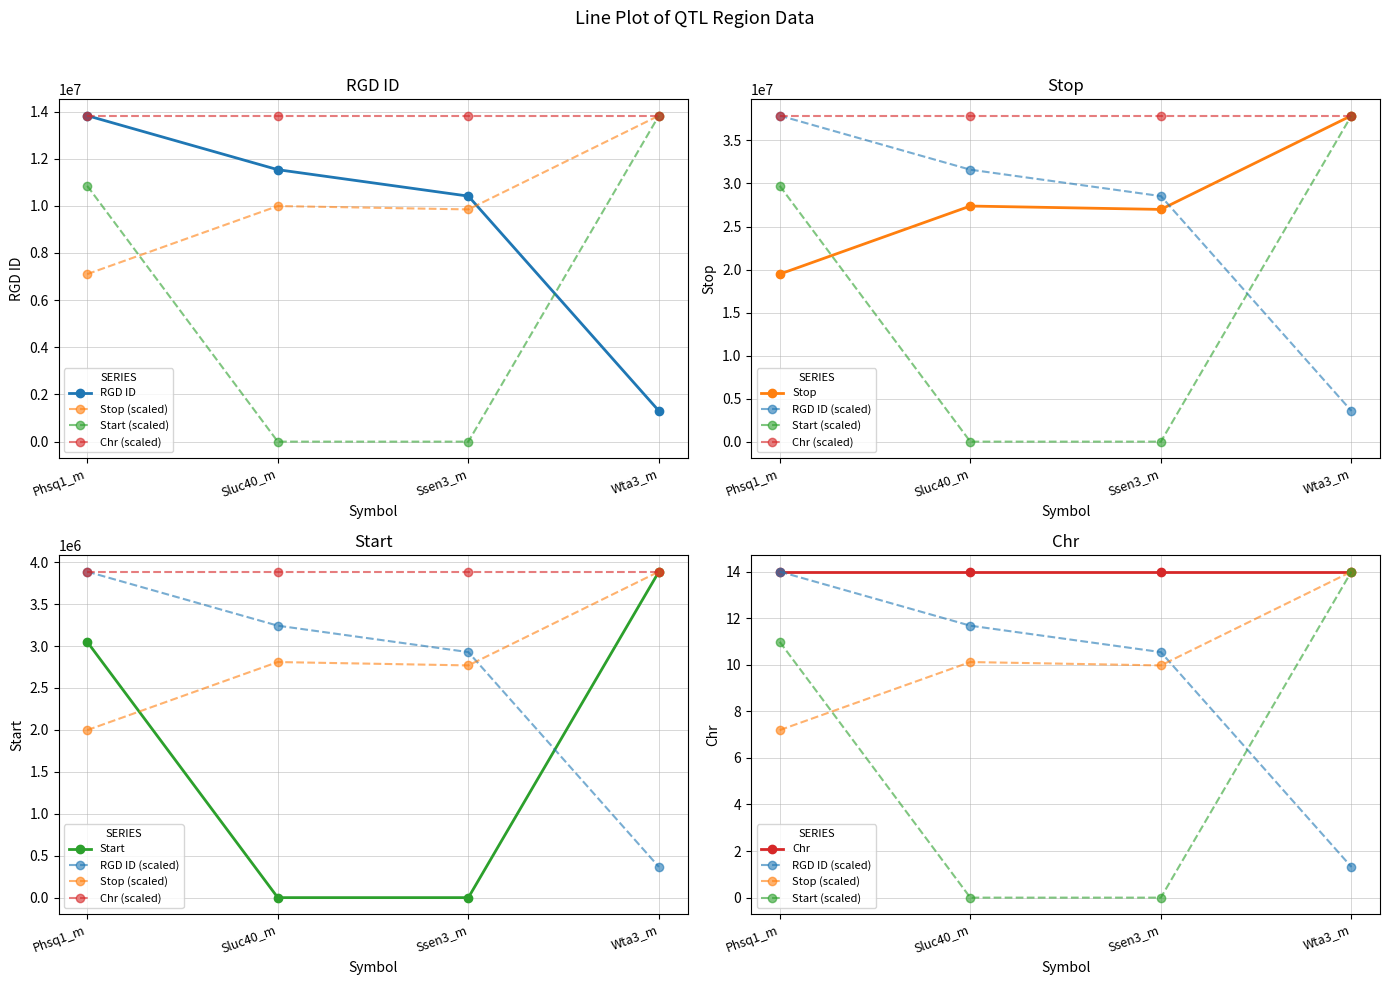

True or false: RGD ID has more than 0 interior local peaks.

False